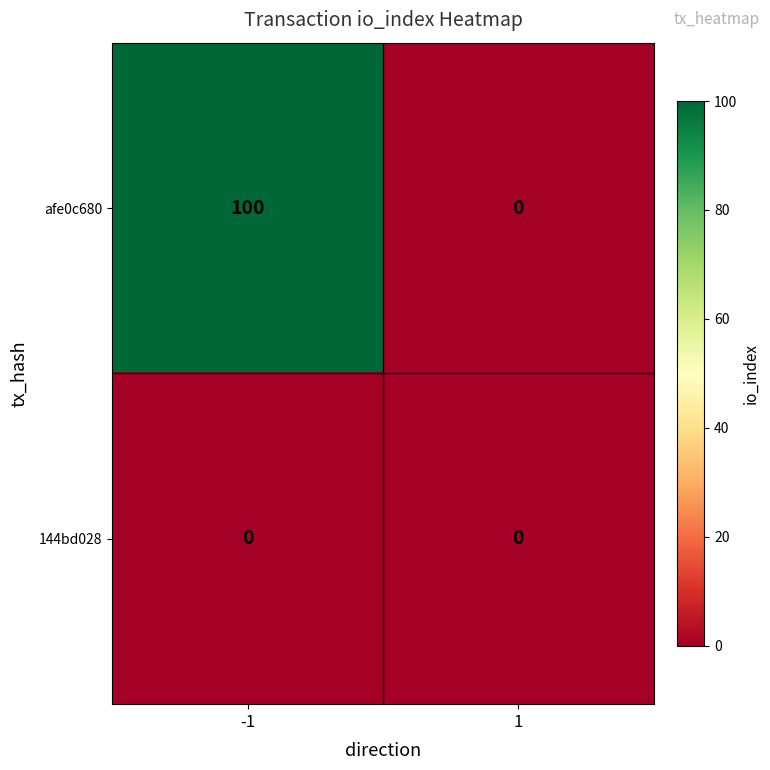

Which series has the widest spread of values?

afe0c680